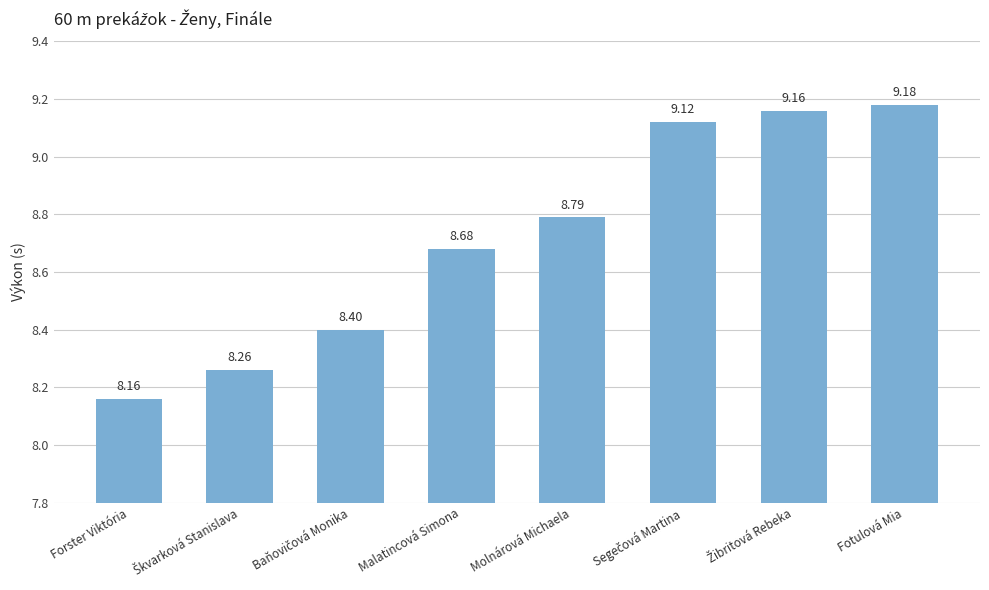

Read the value at Fotulová Mia.

9.2